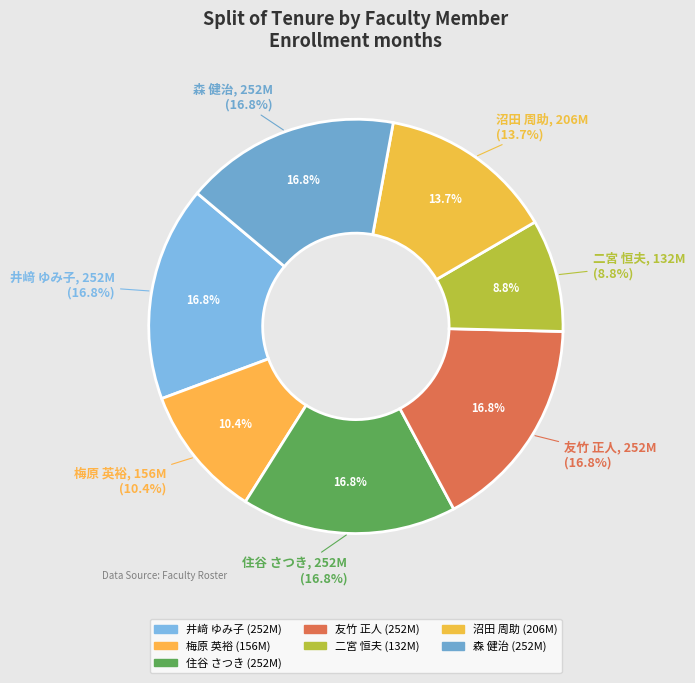

How many slices are in this pie chart?

7